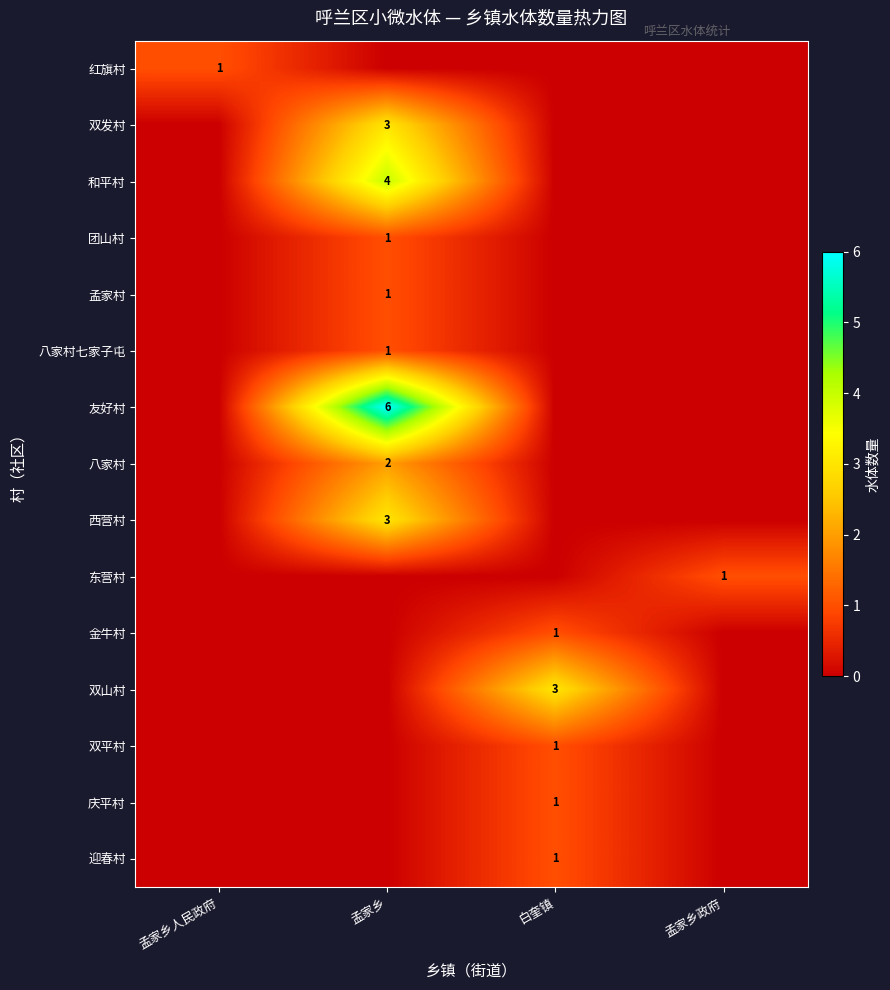

Which category has the highest value across all series?

孟家乡